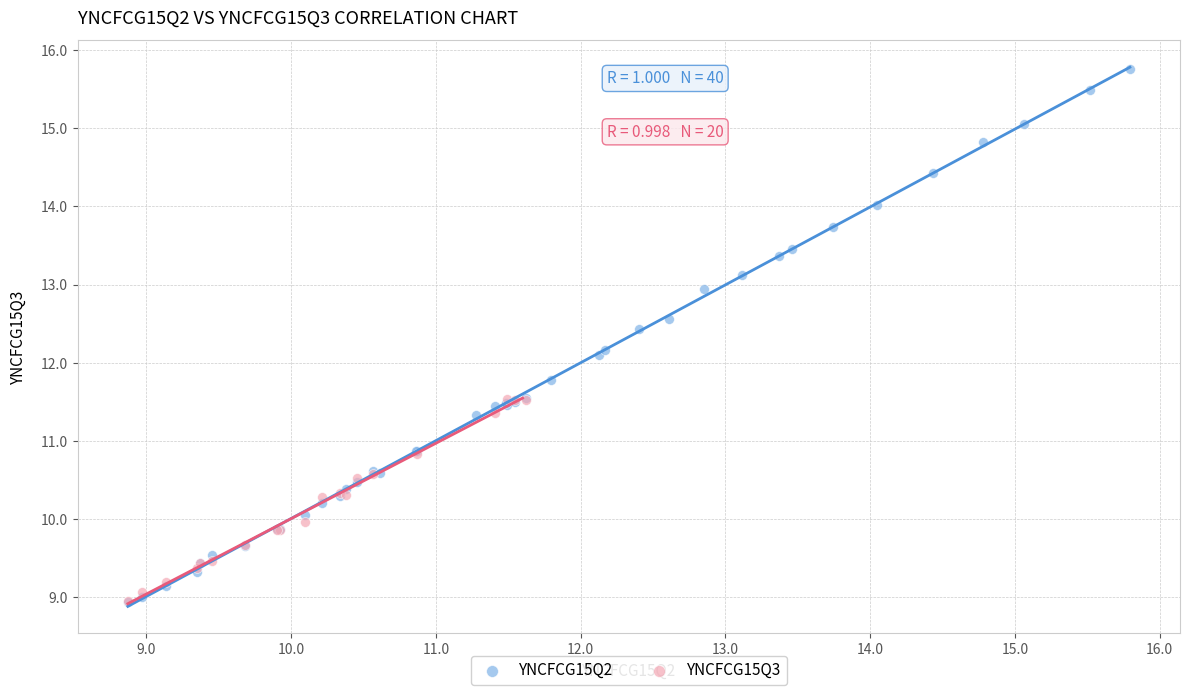

Which series reaches the maximum Y coordinate?

YNCFCG15Q2